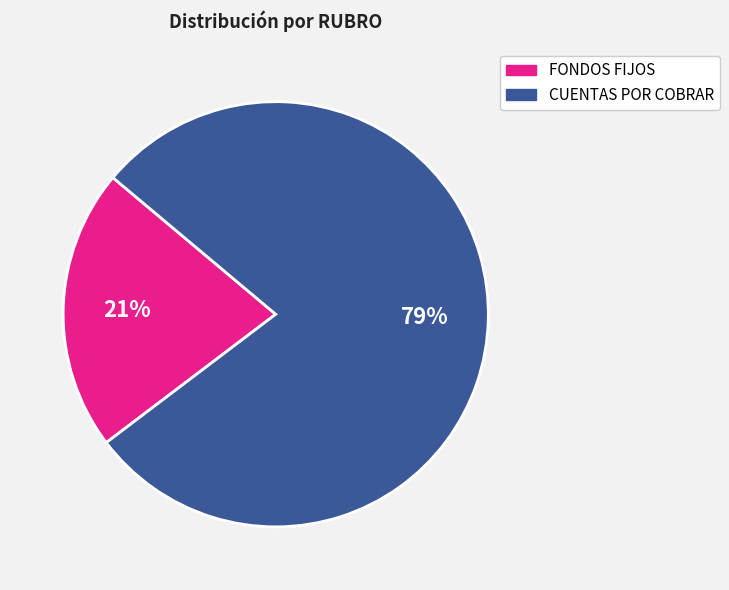

To the nearest percent, what portion does FONDOS FIJOS represent?

21%